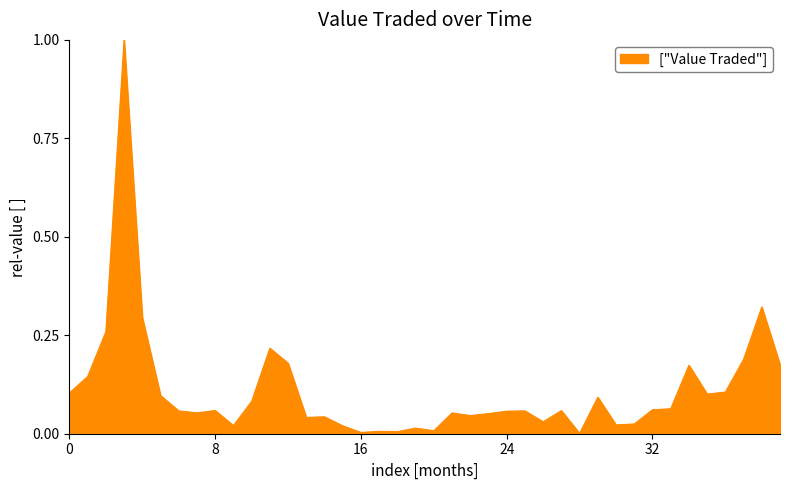

What is the difference between the maximum and minimum values?

1.0